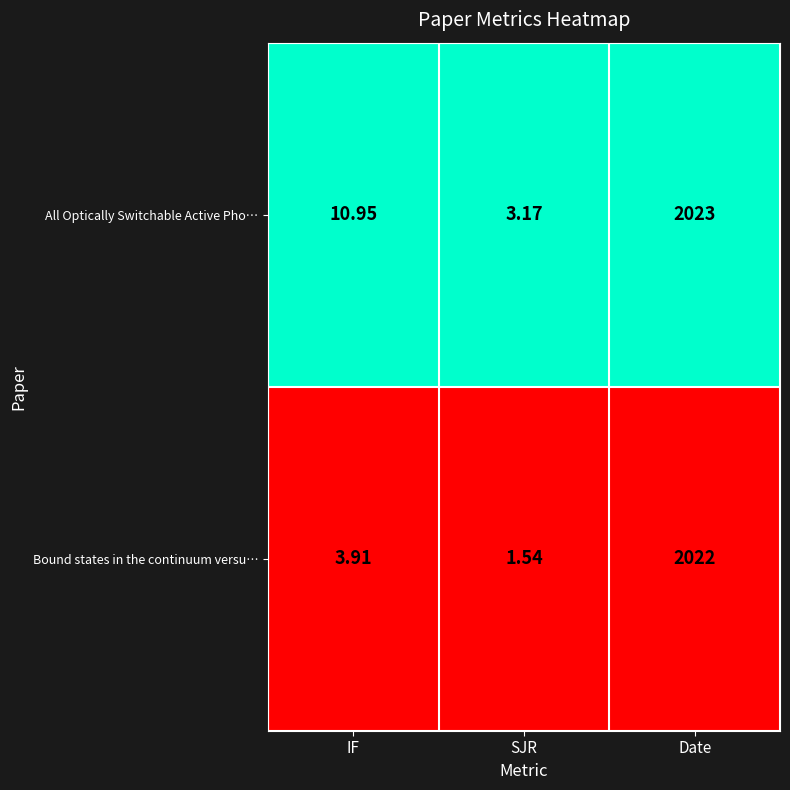

What is the total value across all series at SJR?

4.7